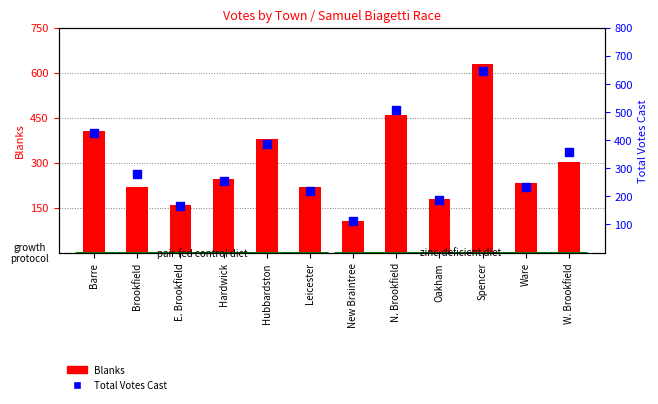

Is the value of Blanks at Brookfield greater than the value of Total Votes Cast at Hardwick?

No